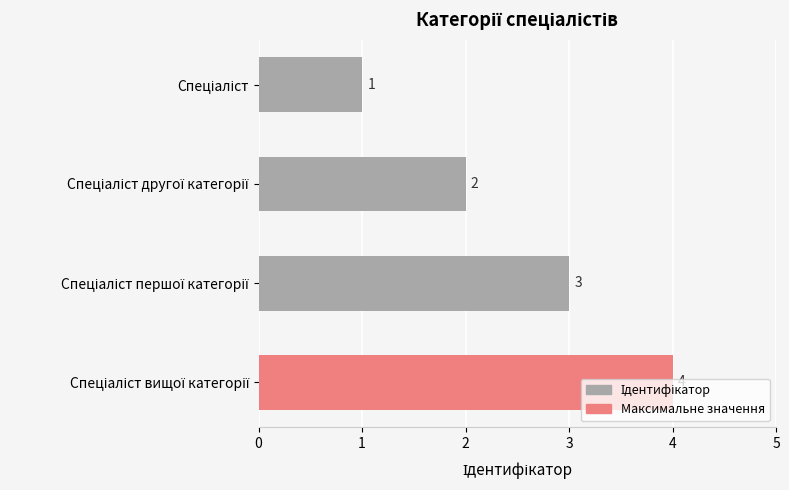

What is the smallest value displayed?

1